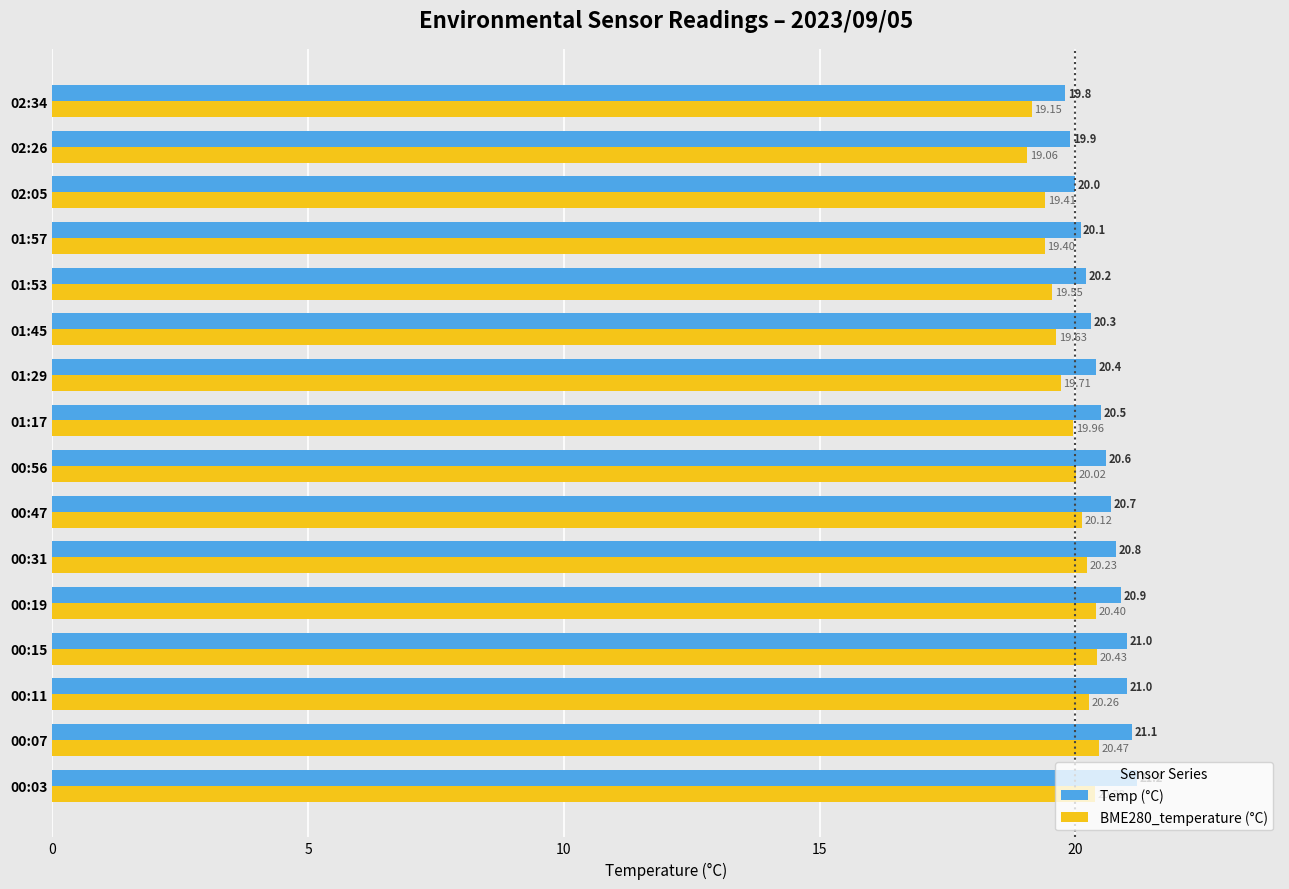

Which series changed the most between 00:56 and 01:17?

Temp (°C)